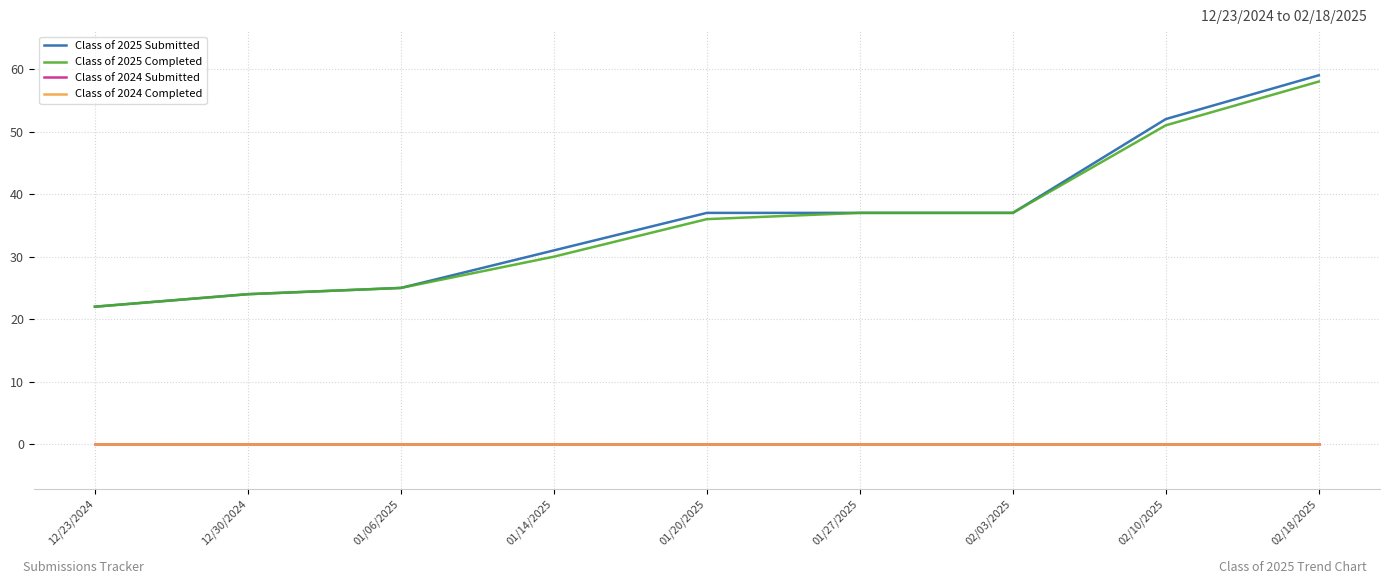

Does the chart have visible grid lines?

Yes